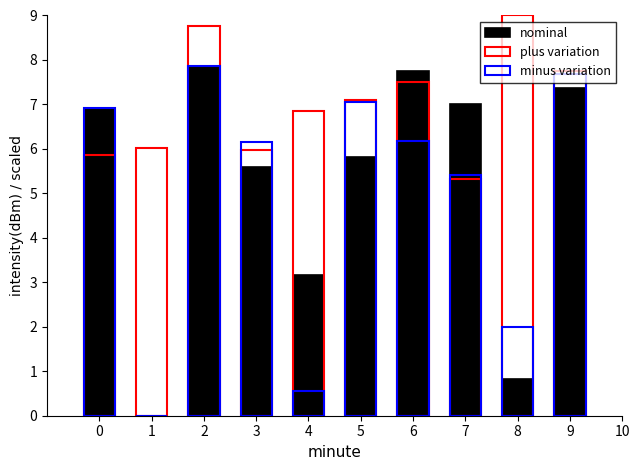

Which category has the lowest value across all series?

1